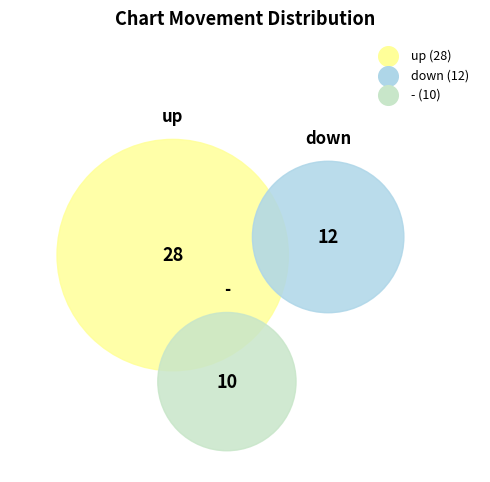

Which slice is the largest?

up